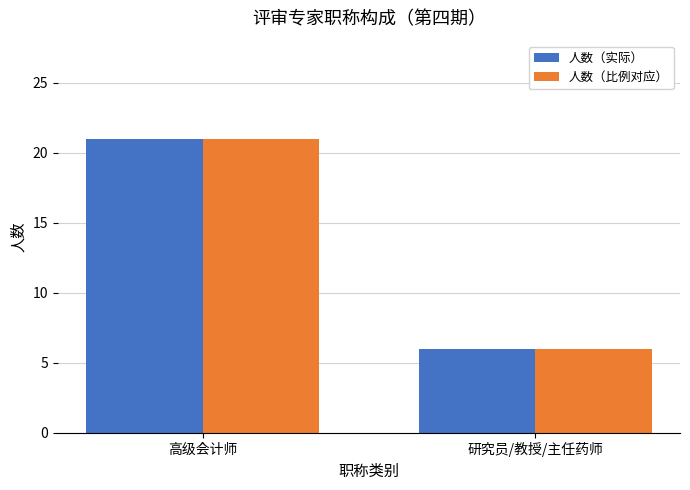

Does the chart contain stacked bars?

No